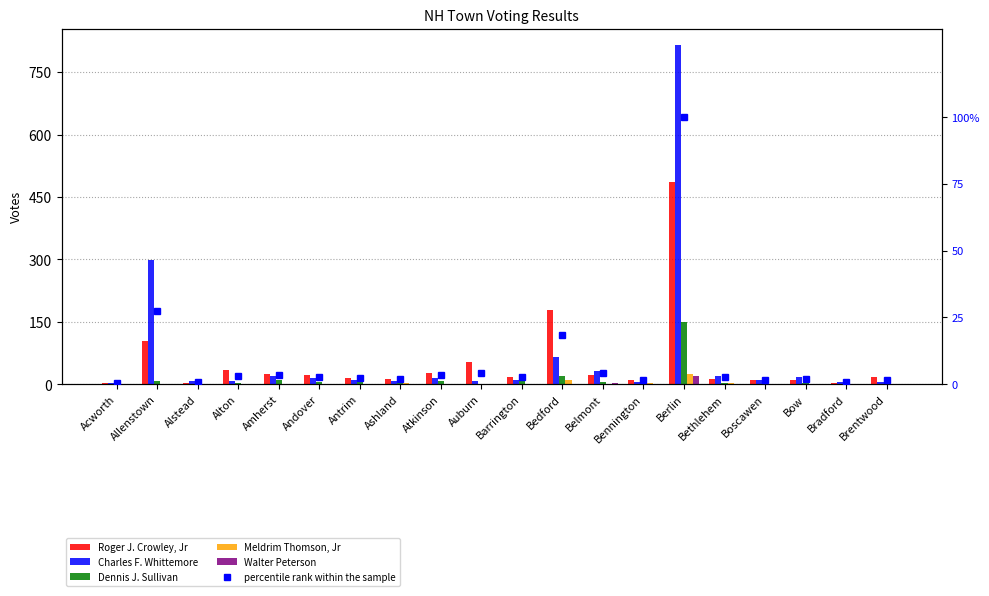

What is the highest value of the Dennis J. Sullivan series?

149.0